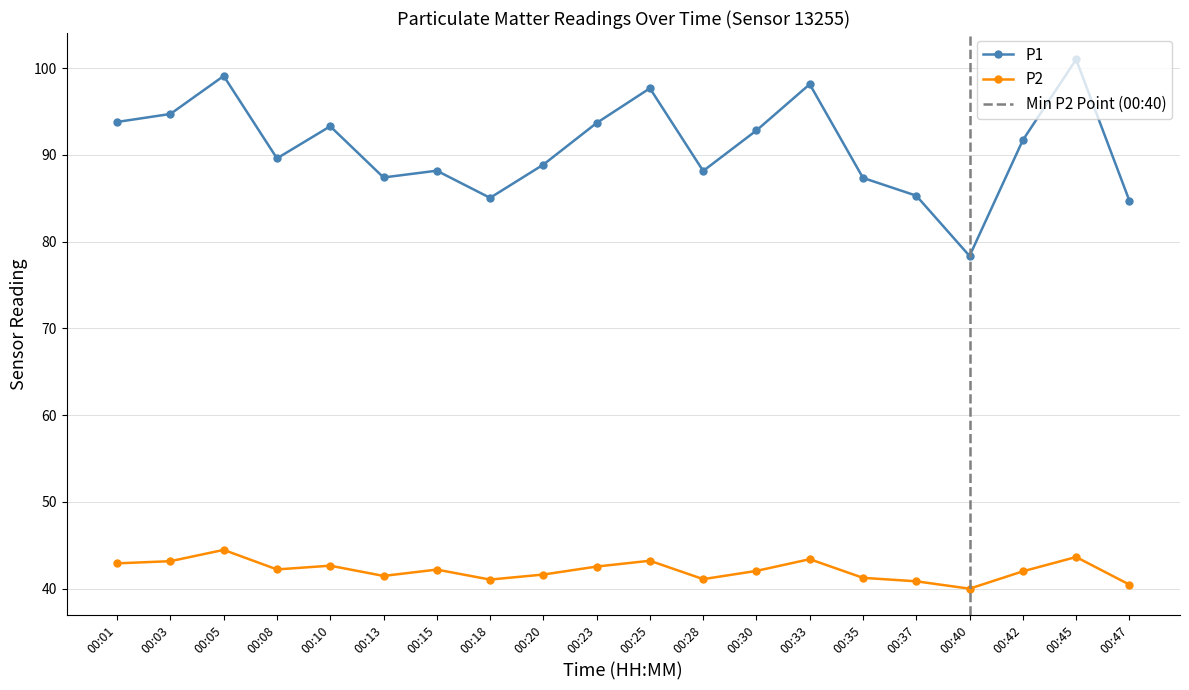

What is the difference between the second highest and minimum values in the P1 series?

20.8